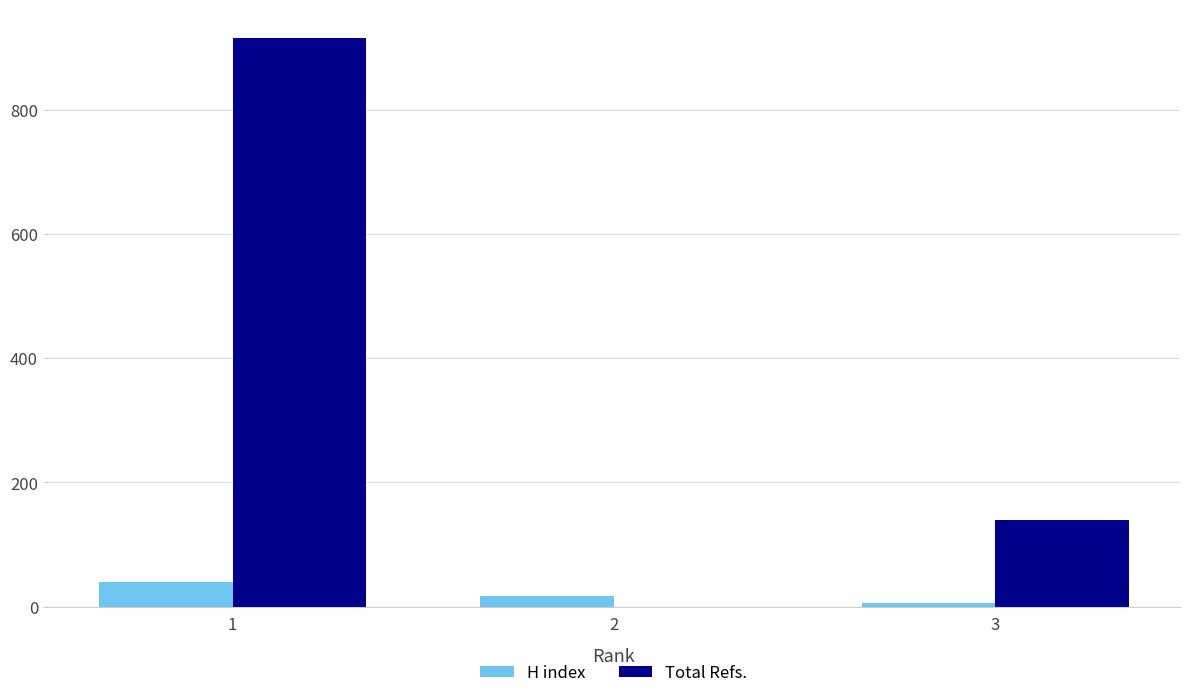

Where is Total Refs. nearest to the value 458?

3